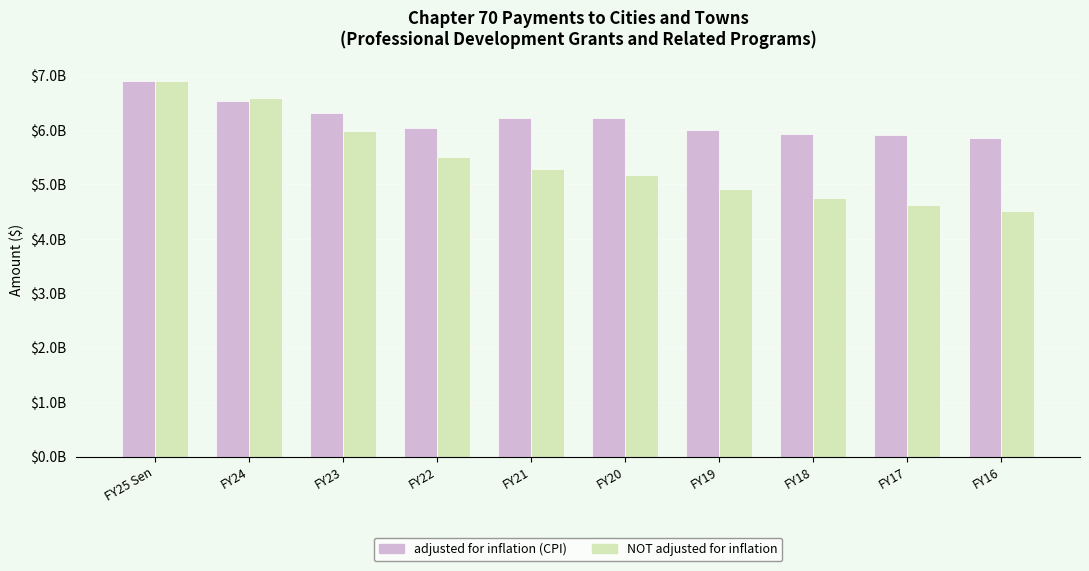

What are all the series names shown in the legend?

adjusted for inflation (CPI), NOT adjusted for inflation